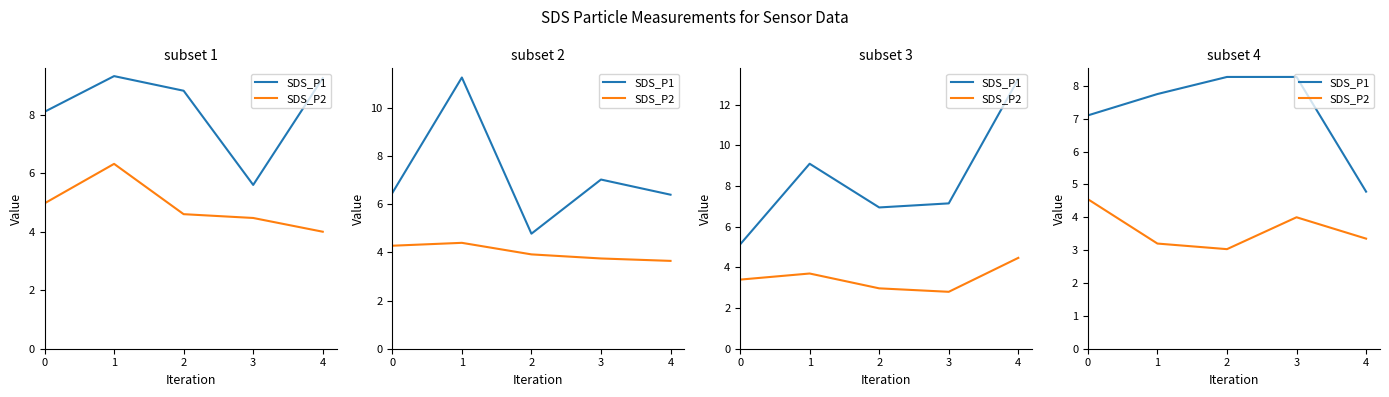

What is the difference between the maximum and minimum values in the SDS_P1 series?

3.5